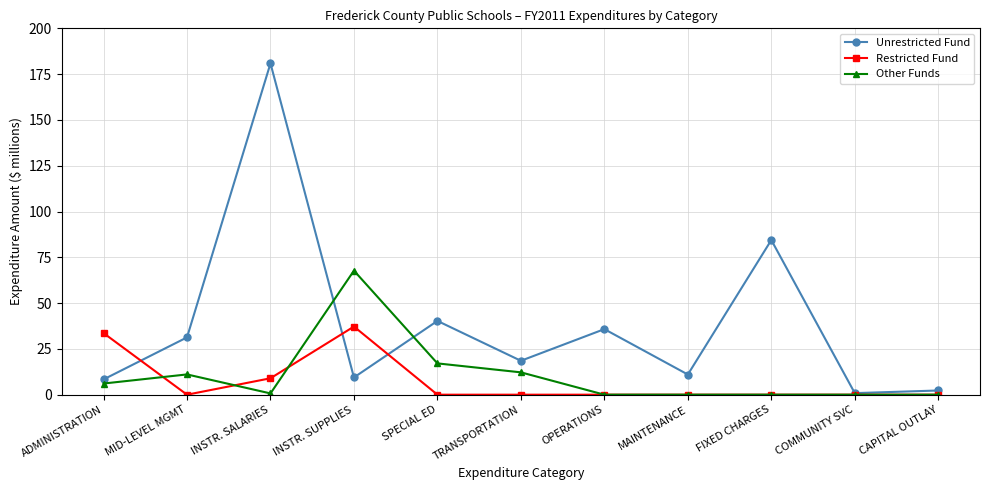

What is the label of the 3rd point from the left?

INSTR. SALARIES